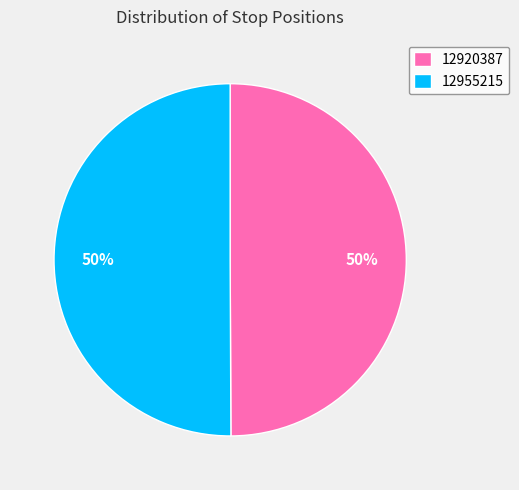

Combined, do 12955215 and 12920387 account for over 50%?

Yes